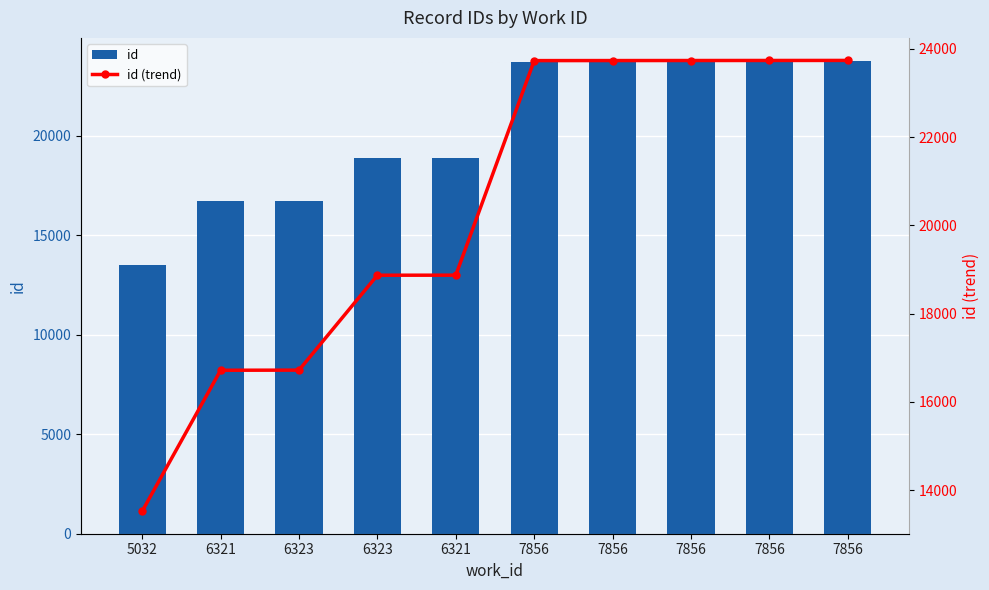

How many distinct data groups are displayed?

2